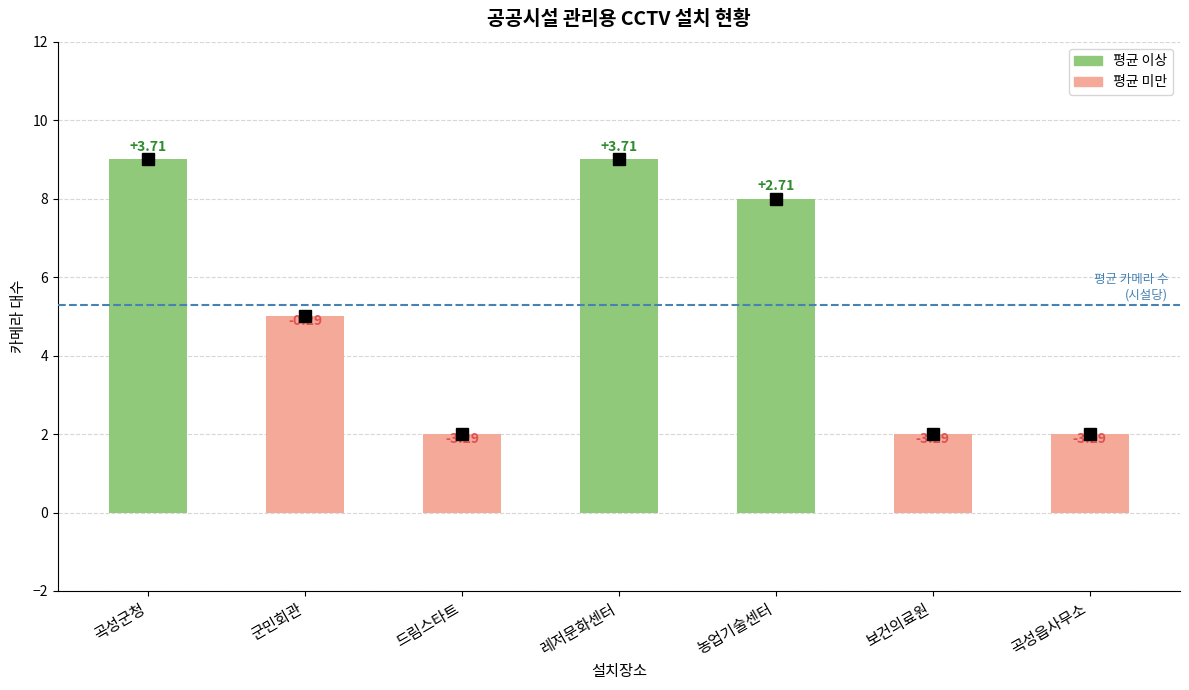

What is the sum of the values at 곡성읍사무소 and 드림스타트?

4